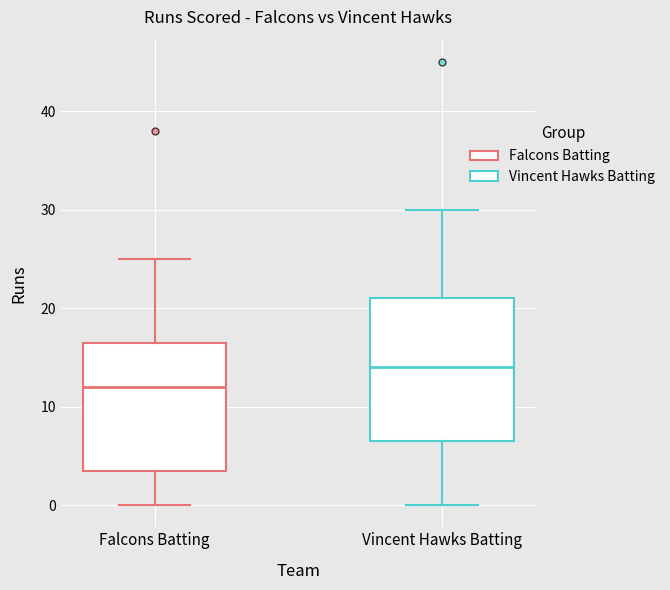

Which box has the highest median line?

Vincent Hawks Batting